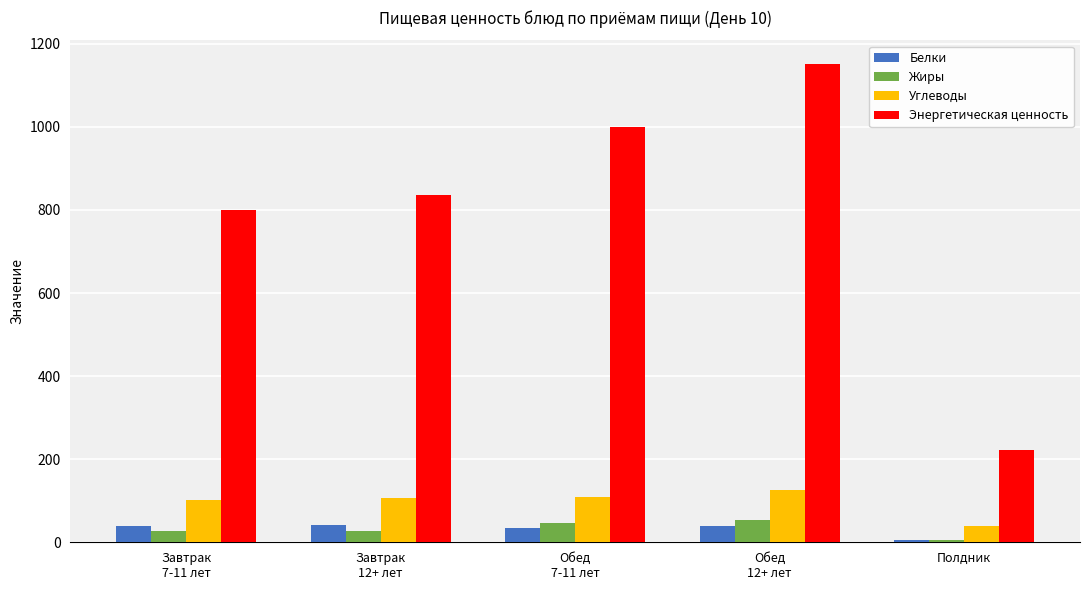

Is the value of Белки at Завтрак
7-11 лет greater than the value of Энергетическая ценность at Обед
7-11 лет?

No